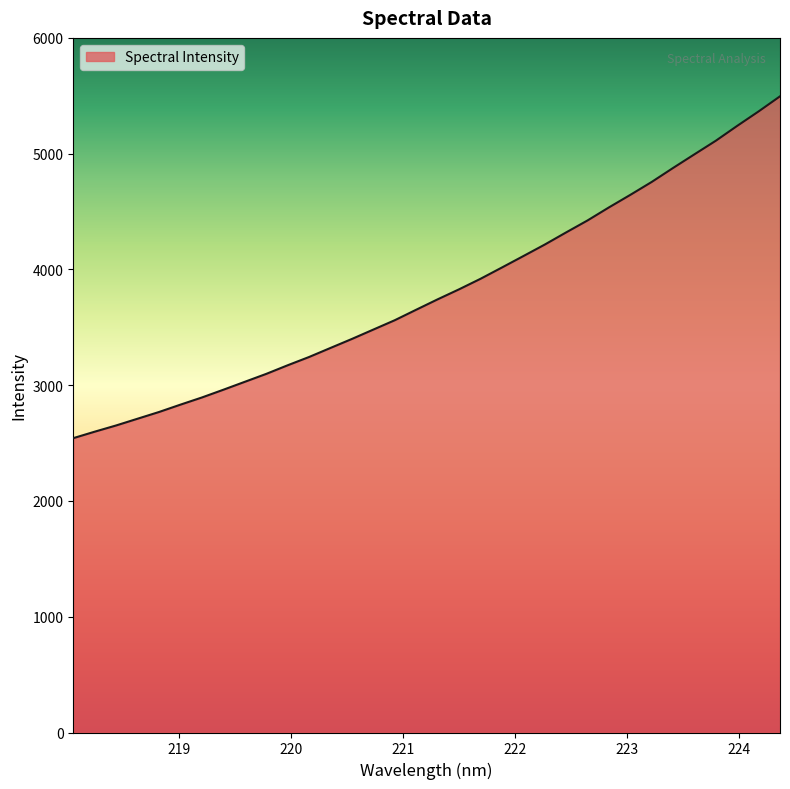

What is the minimum value shown in the chart?

2542.5